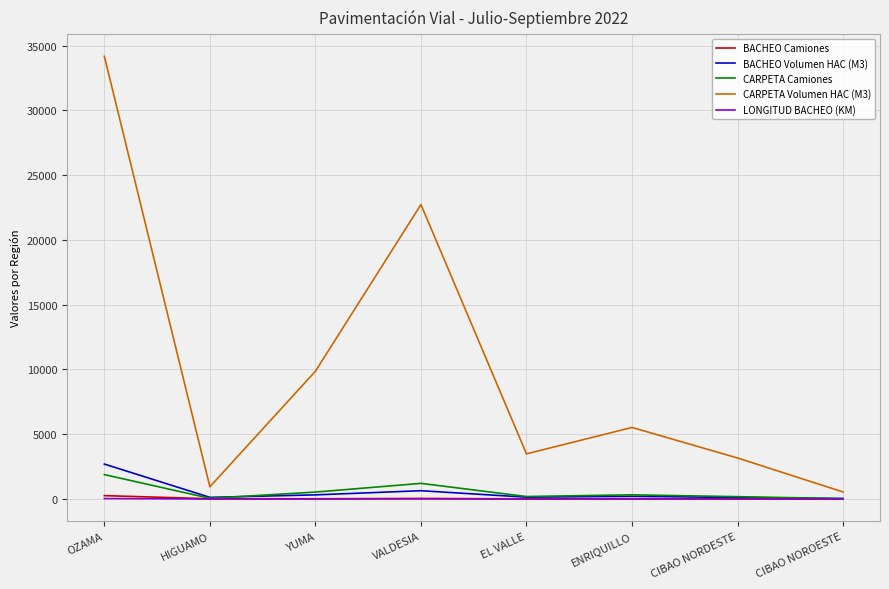

How many lines are shown in the chart?

5